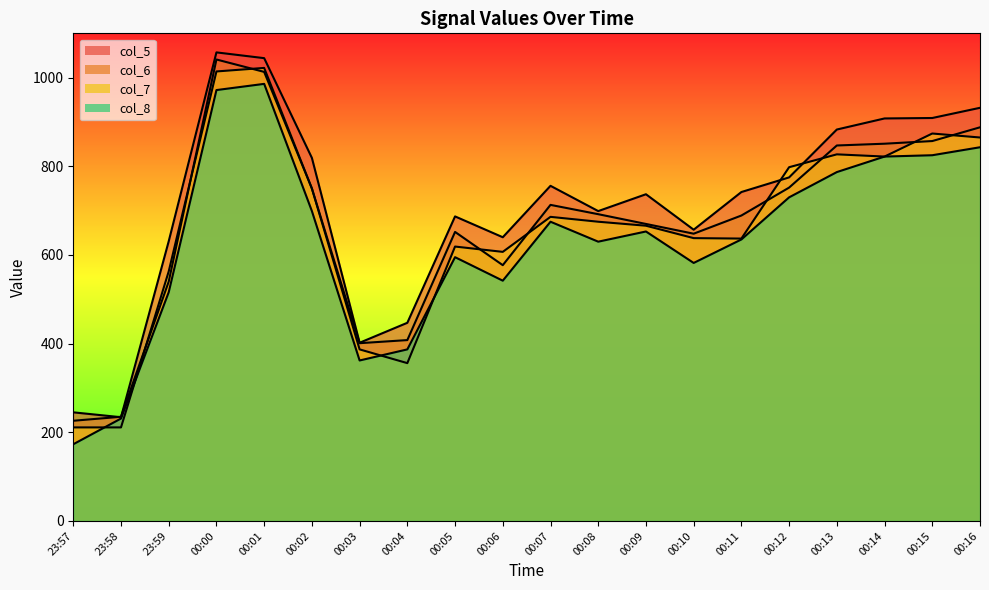

Reading right to left, list all the values displayed in this chart.

col_5: 00:16=932	00:15=909	00:14=908	00:13=883	00:12=775	00:11=742	00:10=657	00:09=737	00:08=699	00:07=756	00:06=640	00:05=687	00:04=447	00:03=402	00:02=819	00:01=1044	00:00=1057	23:59=631	23:58=234	23:57=245
col_6: 00:16=888	00:15=857	00:14=851	00:13=847	00:12=752	00:11=689	00:10=648	00:09=670	00:08=692	00:07=713	00:06=577	00:05=652	00:04=408	00:03=401	00:02=750	00:01=1013	00:00=1041	23:59=540	23:58=235	23:57=226
col_7: 00:16=865	00:15=874	00:14=822	00:13=827	00:12=798	00:11=637	00:10=638	00:09=666	00:08=675	00:07=686	00:06=607	00:05=619	00:04=356	00:03=387	00:02=750	00:01=1022	00:00=1014	23:59=563	23:58=211	23:57=211
col_8: 00:16=843	00:15=825	00:14=822	00:13=787	00:12=730	00:11=635	00:10=582	00:09=653	00:08=630	00:07=675	00:06=542	00:05=595	00:04=387	00:03=362	00:02=699	00:01=986	00:00=972	23:59=516	23:58=231	23:57=173